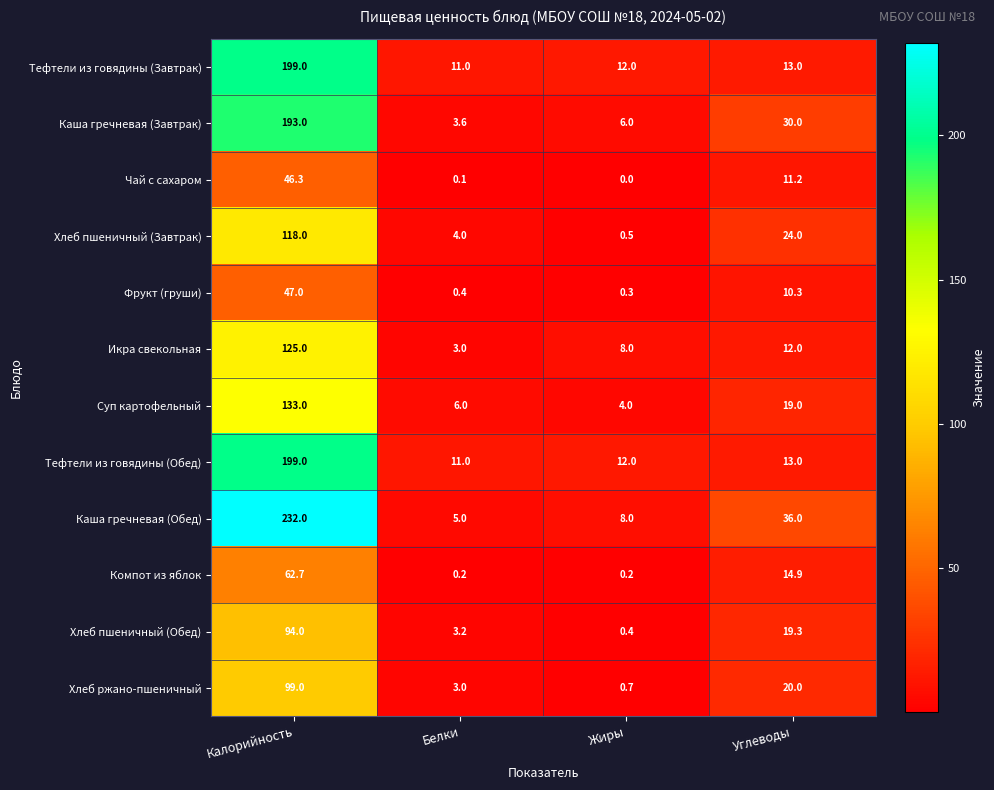

What is the difference between the Хлеб ржано-пшеничный values at Белки and Углеводы?

17.0